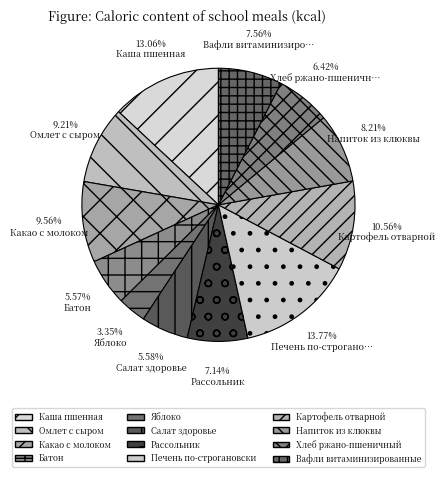

What is the change in value from Каша пшенная to Вафли витаминизированные?

-77.0